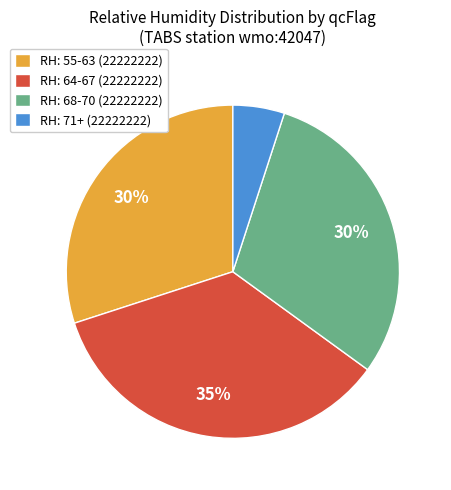

Is the sum of RH: 71+ (22222222) and RH: 64-67 (22222222) greater than half?

No